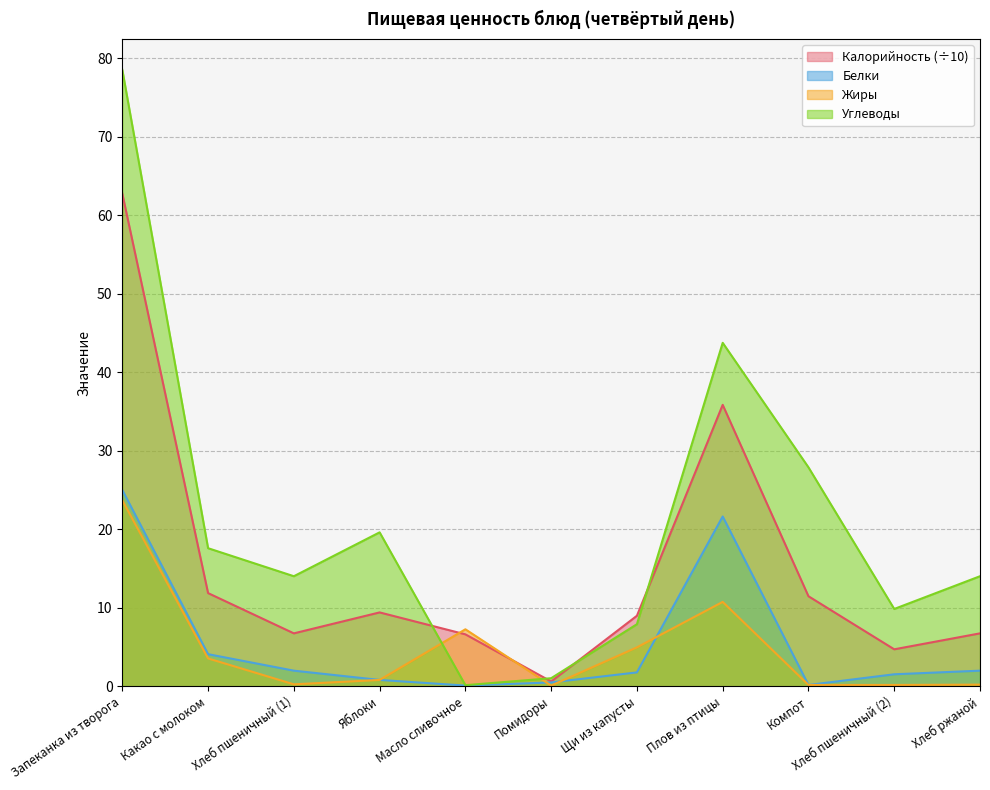

Does the chart display data point markers on the line(s)?

No